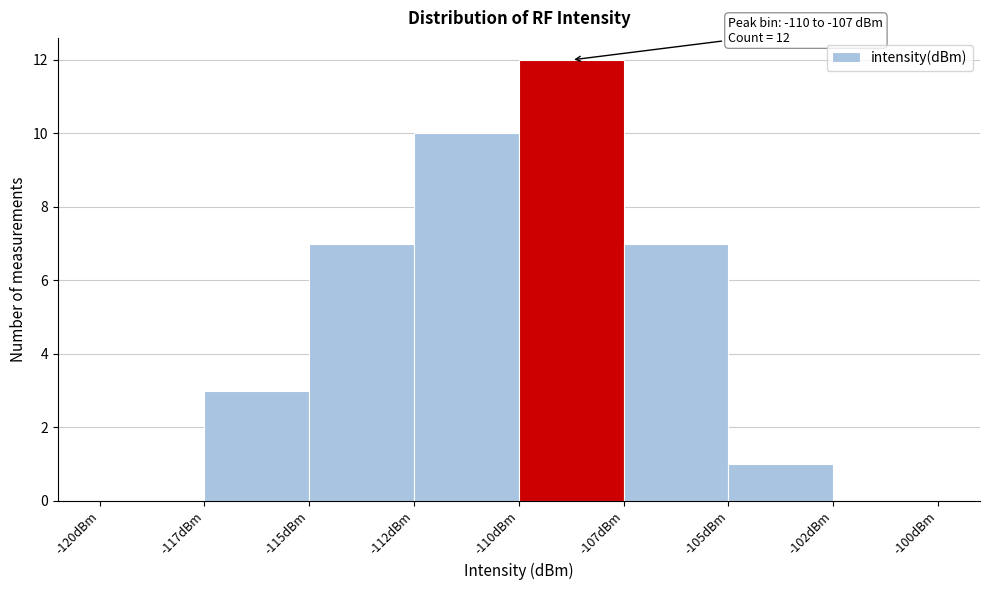

Reading left to right, list all the values displayed in this chart.

-120dBm=0	-117dBm=3	-115dBm=7	-112dBm=10	-110dBm=12	-107dBm=7	-105dBm=1	-102dBm=0